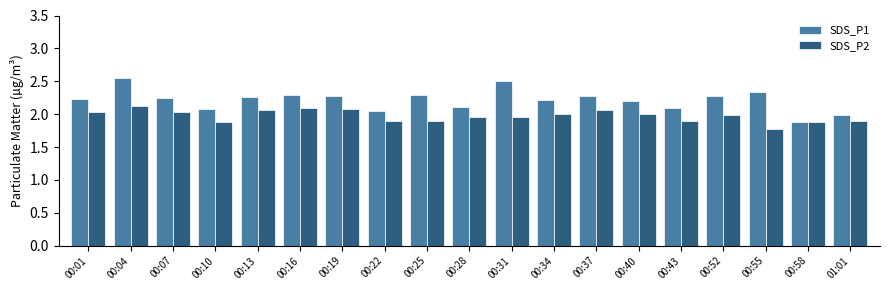

Which category has the highest value across all series?

00:04